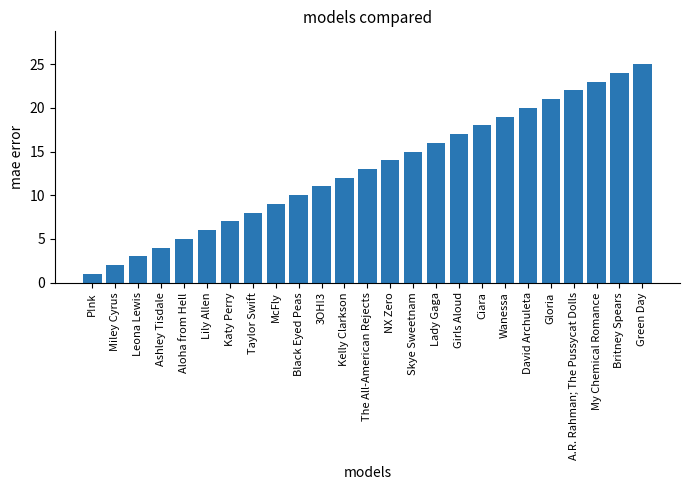

Read the value at Ciara.

18